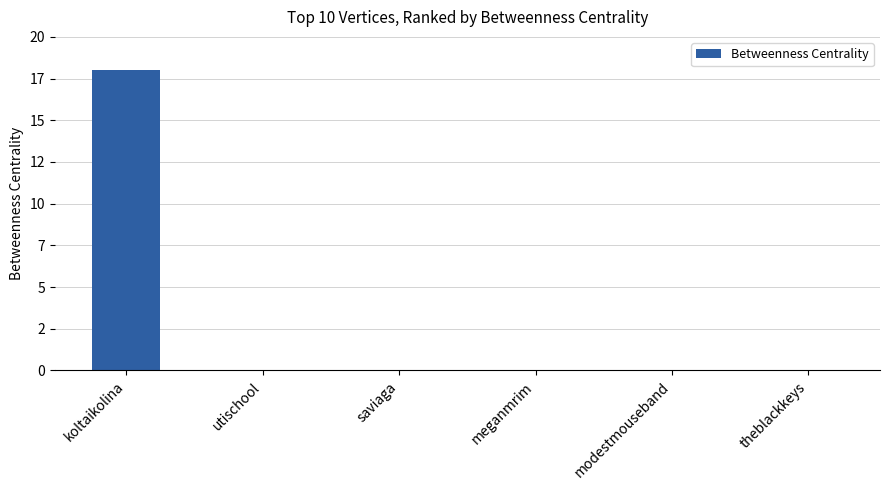

Are the bars horizontal?

No